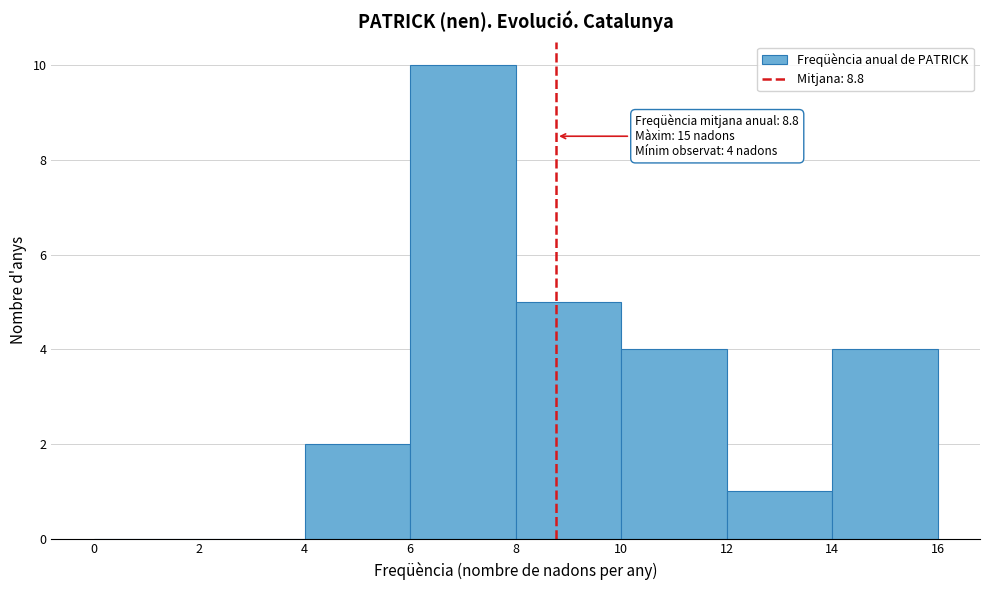

Over which range of the x-axis is the bar tallest?

6 to 8